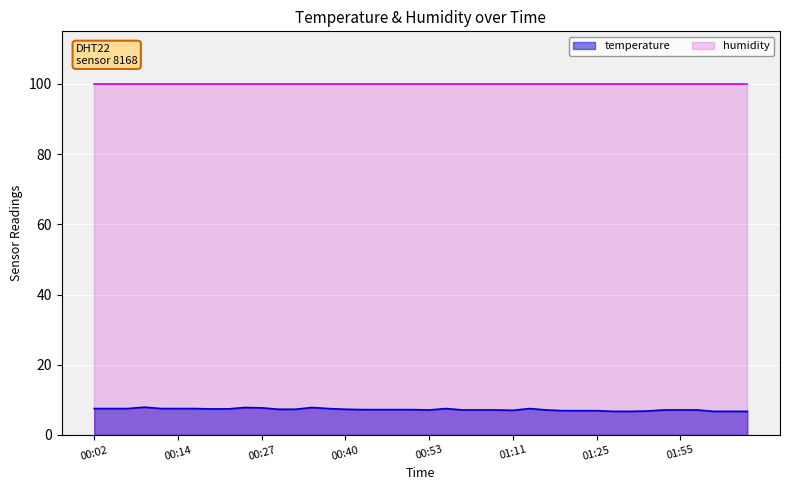

Approximately how many times larger is the value at 01:06 compared to 02:03?

1.1